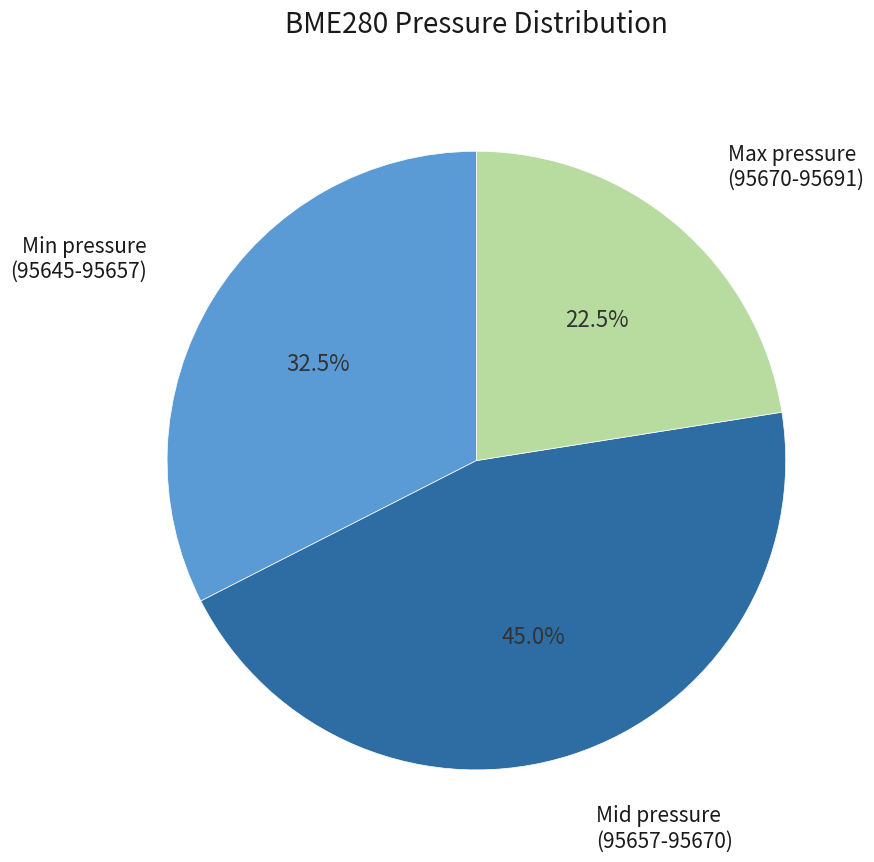

Which category has the biggest portion of the pie?

Mid pressure (95657-95670)